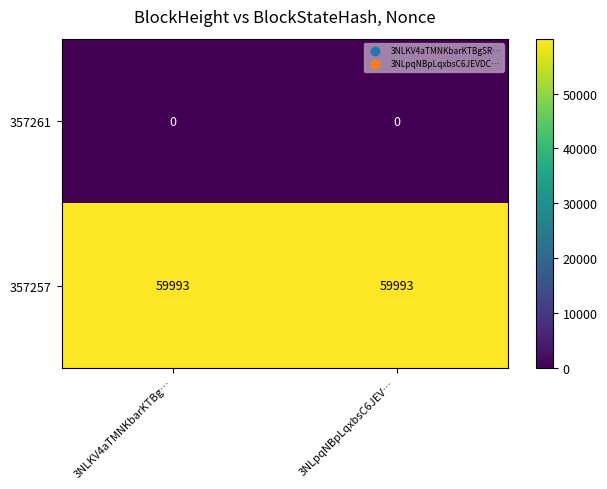

True or false: 357257 has a value of 22288 at 3NLpqNBpLqxbsC6JEV….

False